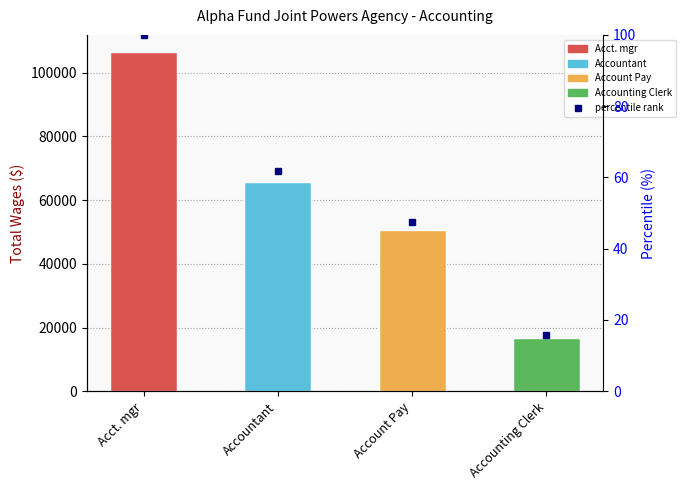

Reading left to right, what are all the values shown in this chart?

106507	65783	50493	16685